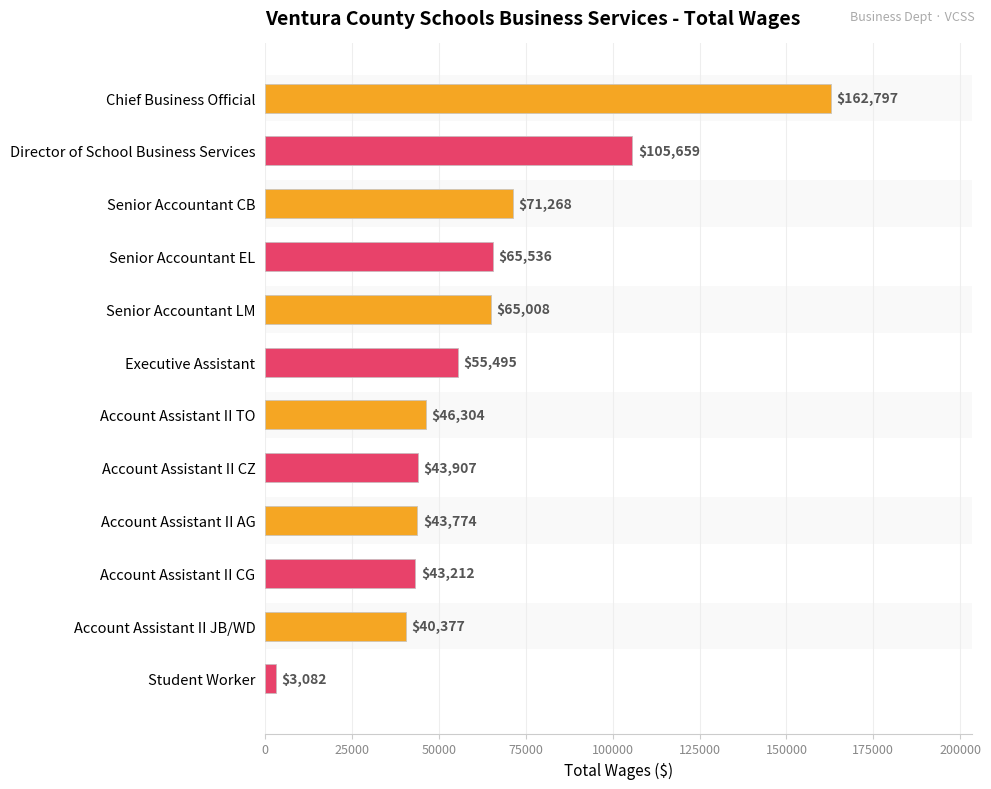

Reading right to left, list all the values displayed in this chart.

3082	40377	43212	43774	43907	46304	55495	65008	65536	71268	105659	162797